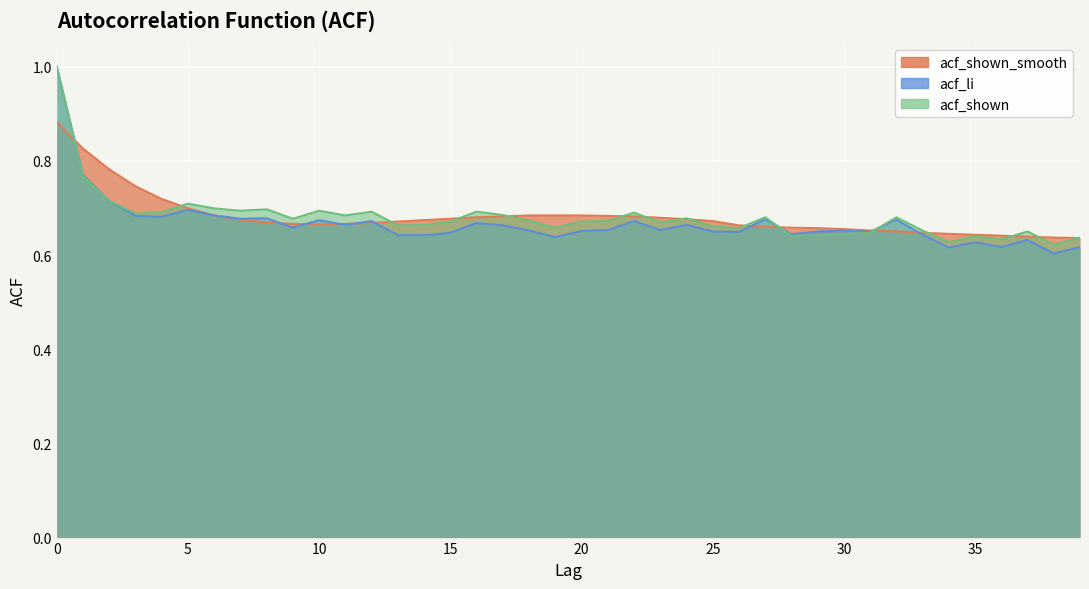

What is the maximum value for acf_li?

1.0